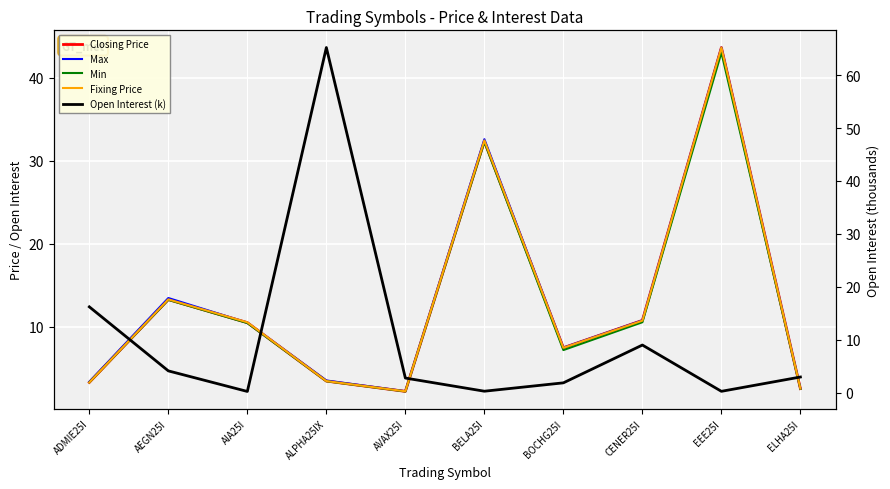

Rank the series by their maximum value, from lowest to highest.

Min, Closing Price, Max, Fixing Price, Open Interest (k)